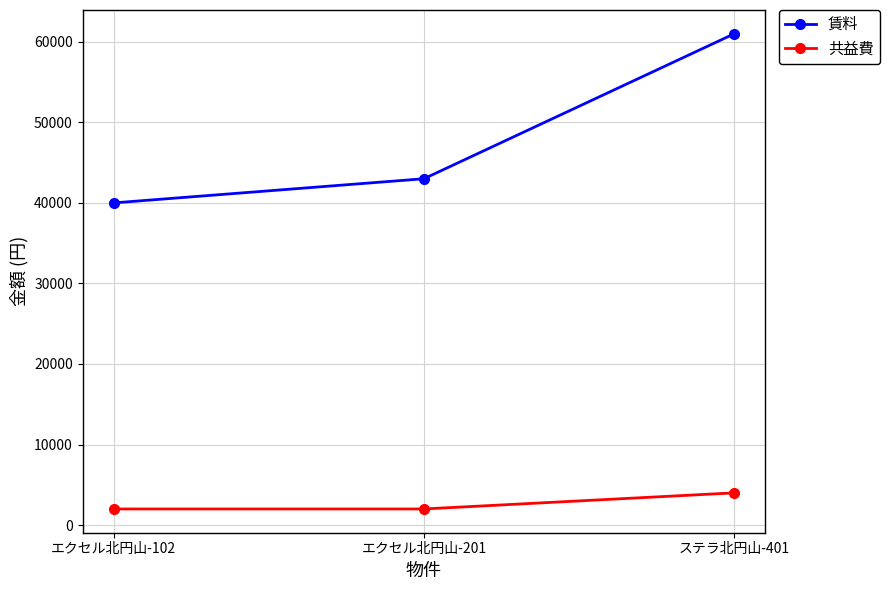

Rank the series by their maximum value, from highest to lowest.

賃料, 共益費